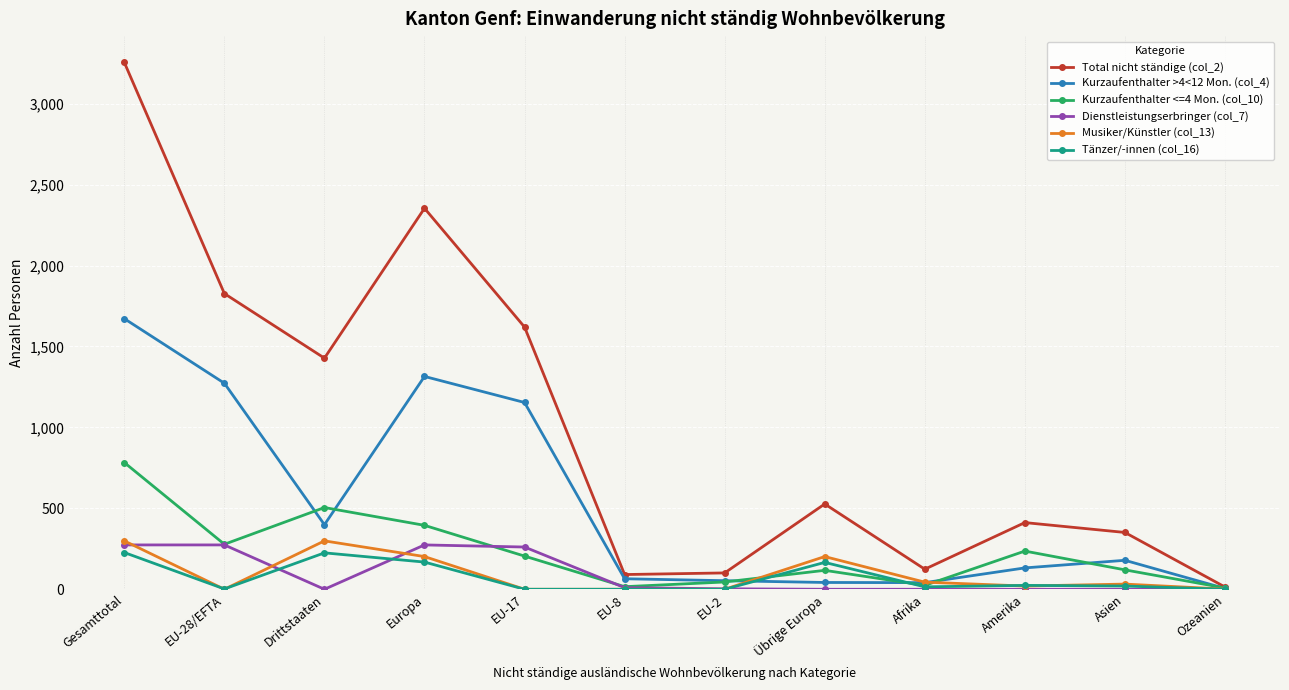

Which series has the largest range (max minus min)?

Total nicht ständige (col_2)